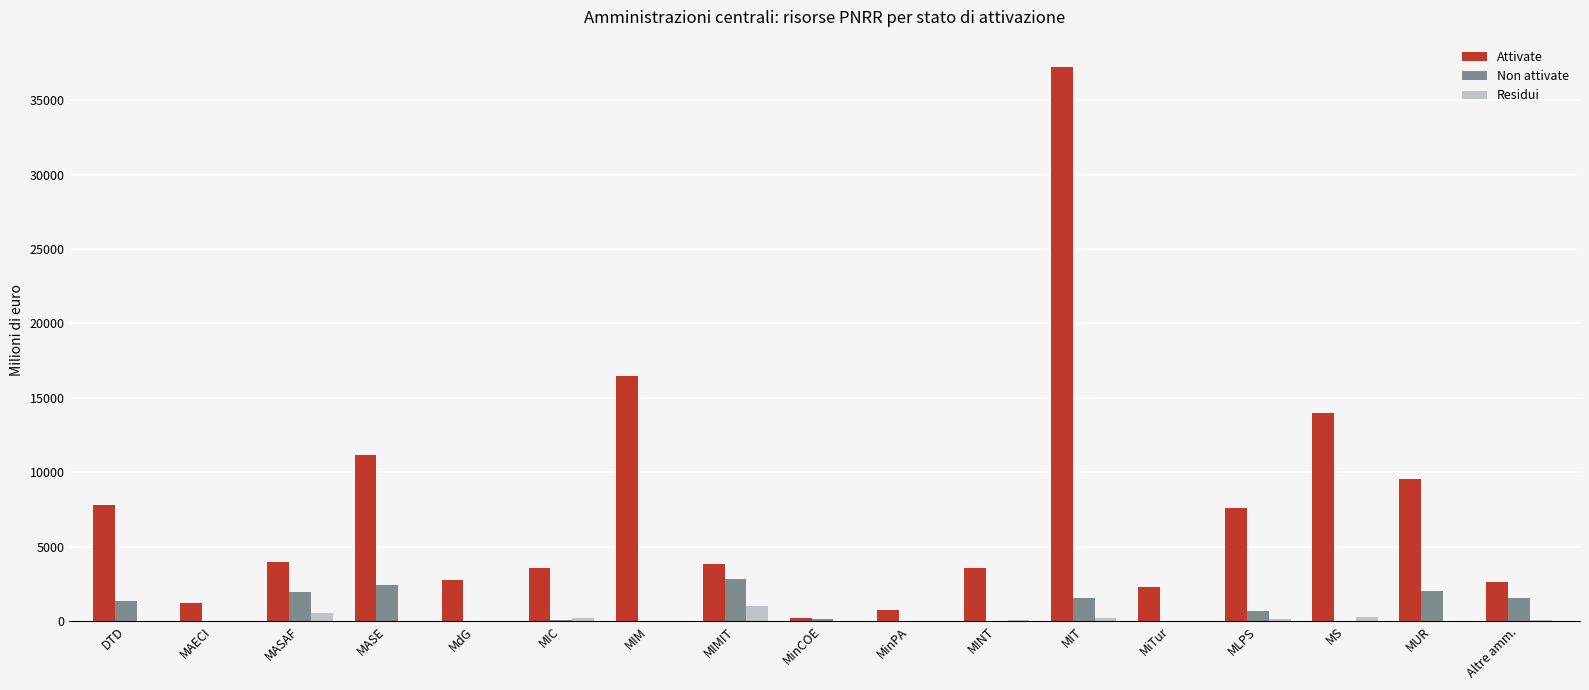

The Non attivate series shows 1753.2 at MiTur. True or false?

False